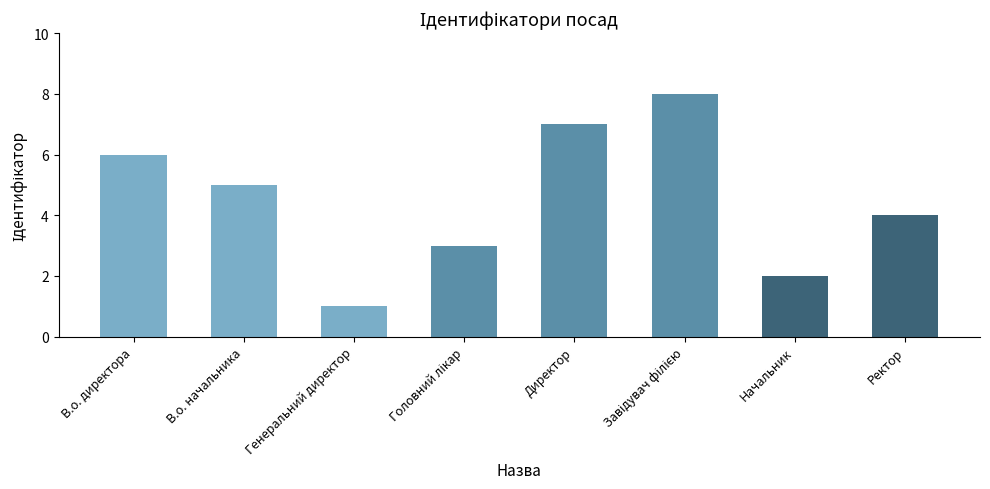

How many data points are less than 5?

4